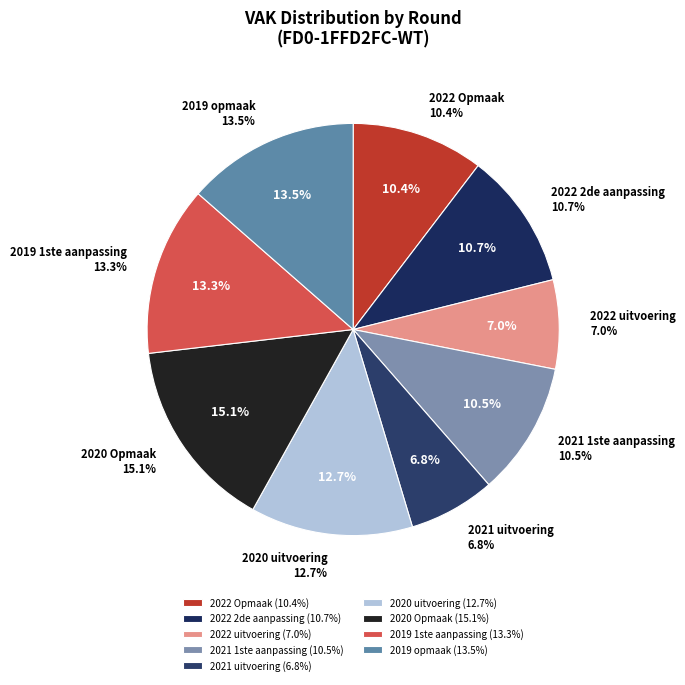

The 2020 uitvoering slice represents 13% of the pie. True or false?

True